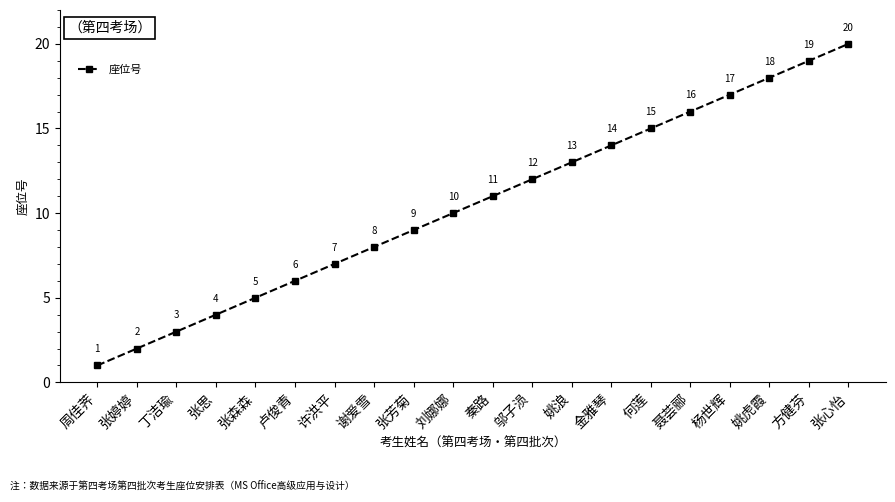

What is the sum of the values at 邬子涢 and 张婷婷?

14